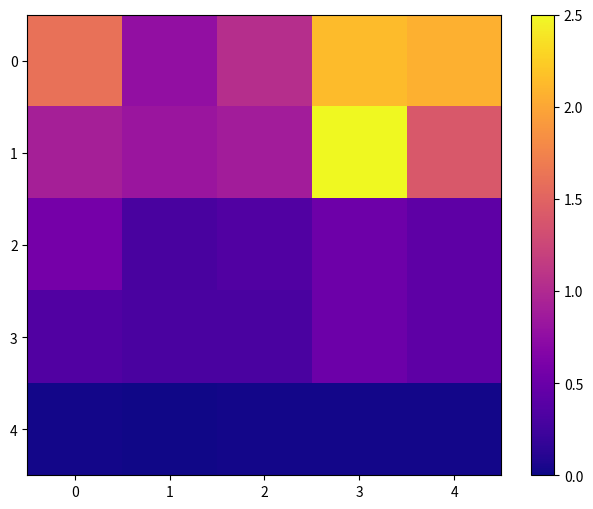

Reading left to right, extract all data points from this chart.

0: 0=1.6	1=0.8	2=1.0	3=2.1	4=2.1
1: 0=0.9	1=0.8	2=0.9	3=2.5	4=1.4
2: 0=0.6	1=0.3	2=0.4	3=0.5	4=0.4
3: 0=0.4	1=0.3	2=0.3	3=0.5	4=0.4
4: 0=0.0	1=0.0	2=0.0	3=0.0	4=0.0